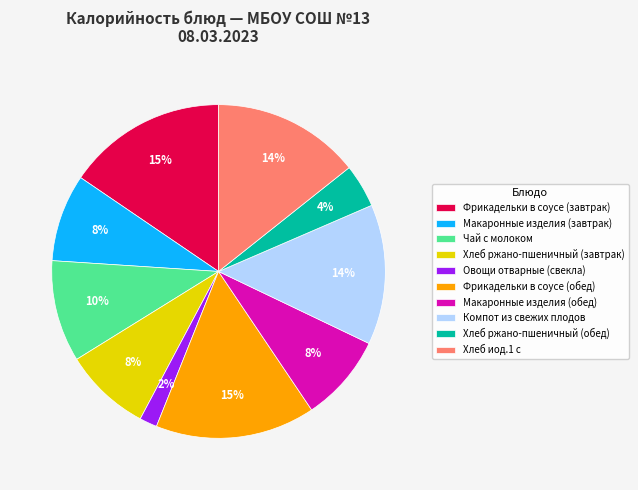

To the nearest percent, what percentage of the pie is Хлеб иод.1 с?

14%